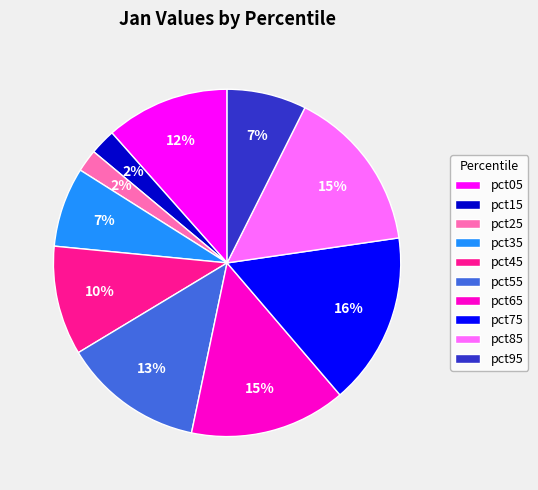

Which category has the biggest portion of the pie?

pct75